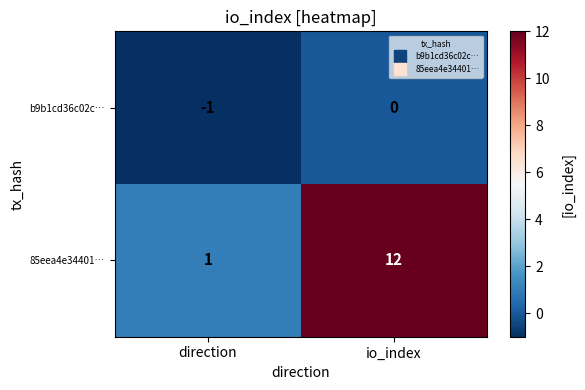

Rank the series by their maximum value, from highest to lowest.

85eea4e34401…, b9b1cd36c02c…